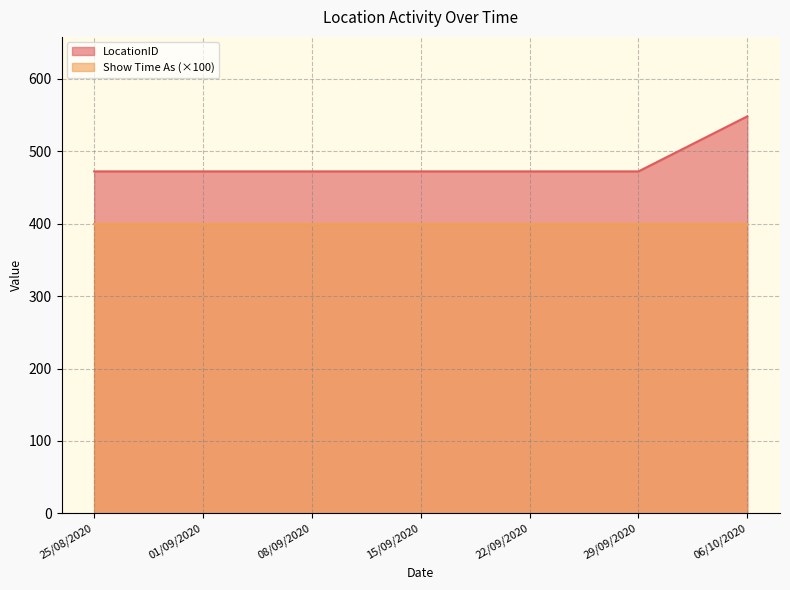

Reading left to right, transcribe all the data shown in this chart.

25/08/2020=472	01/09/2020=472	08/09/2020=472	15/09/2020=472	22/09/2020=472	29/09/2020=472	06/10/2020=548